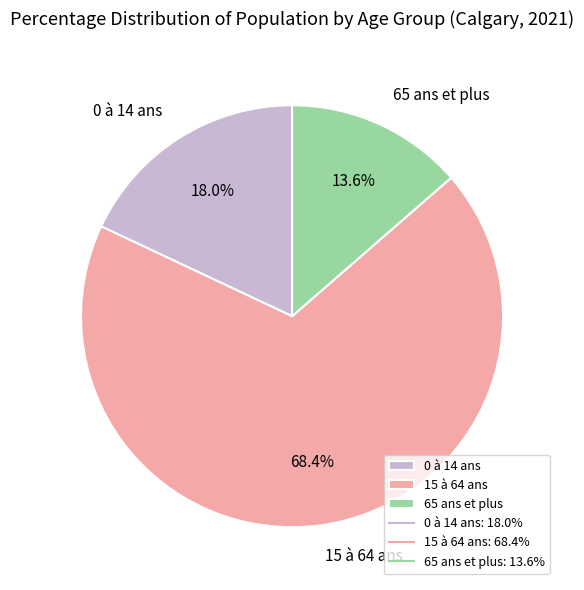

Rank the categories by value from lowest to highest.

65 ans et plus, 0 à 14 ans, 15 à 64 ans